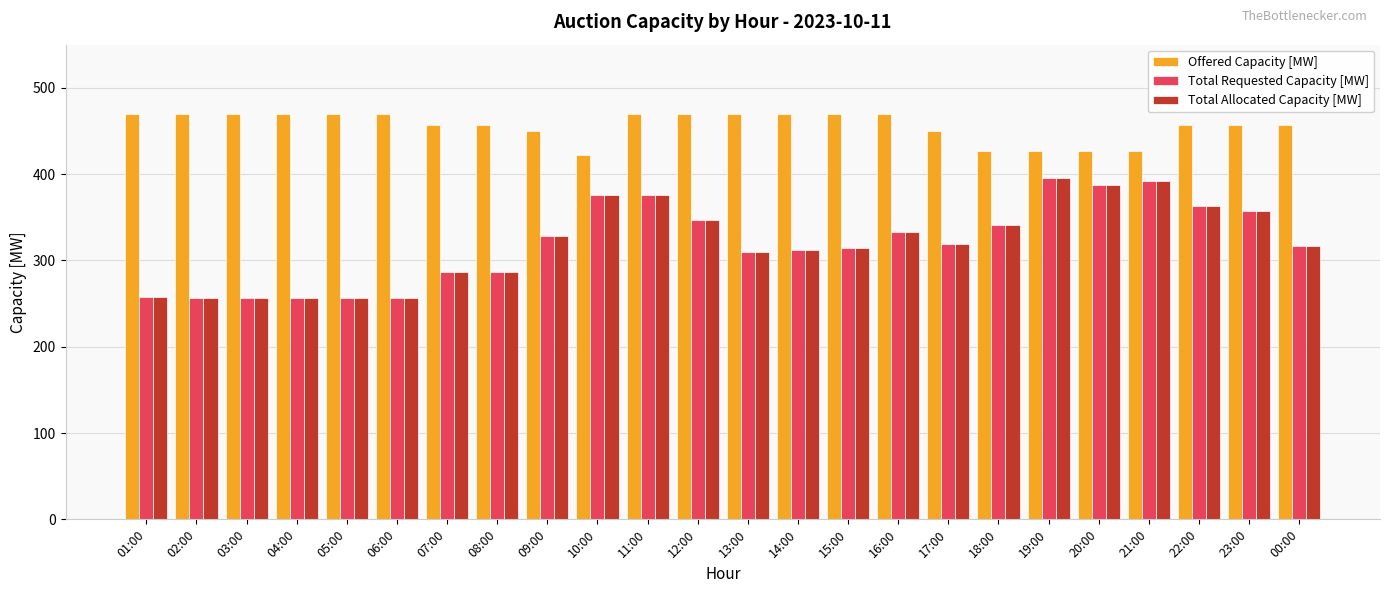

How many data points does each series have?

24